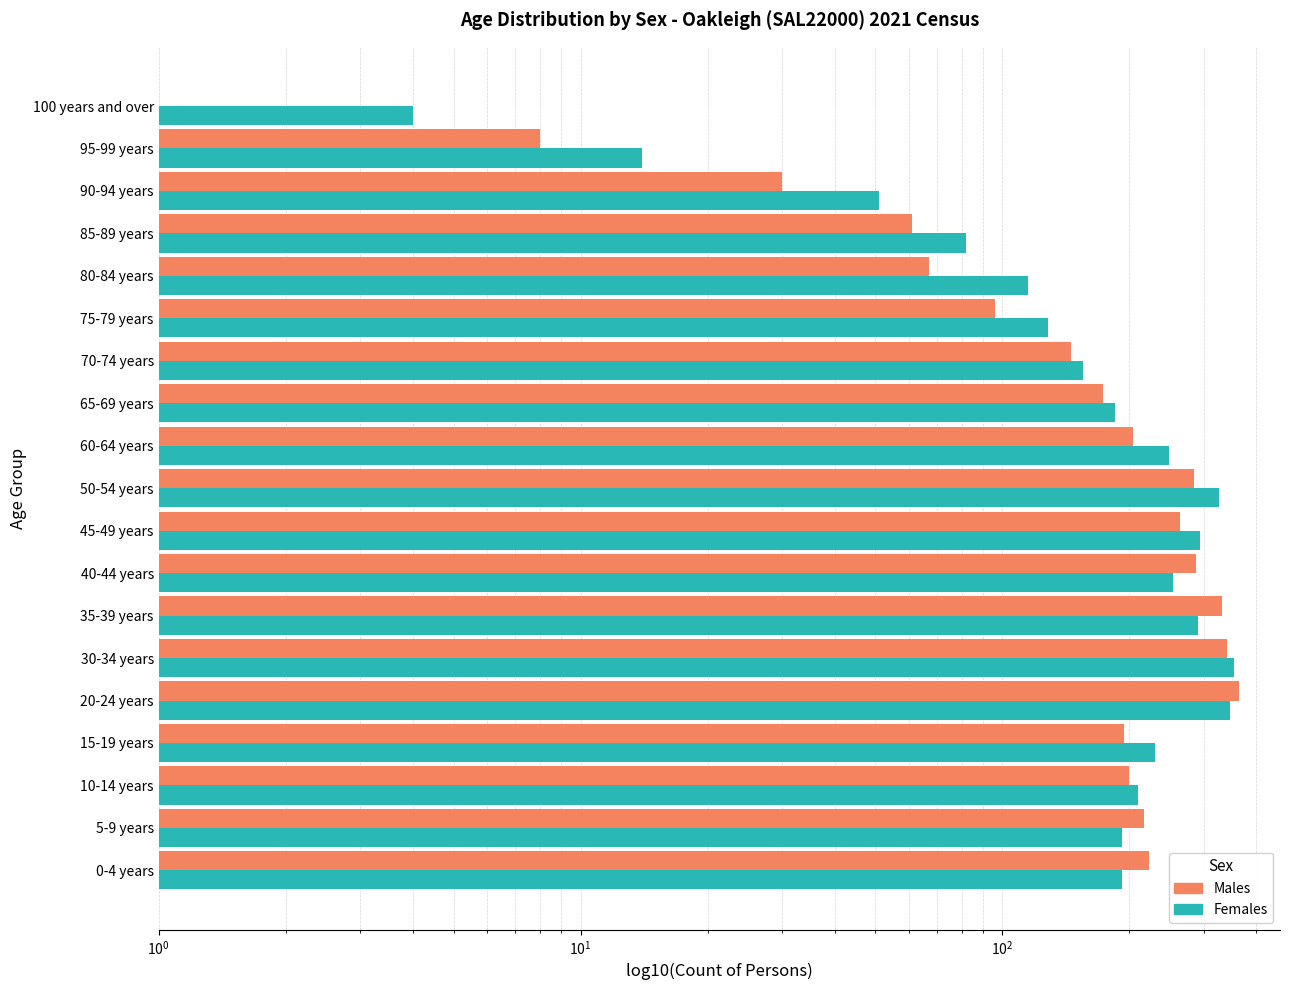

What is the average value of the Females series?

193